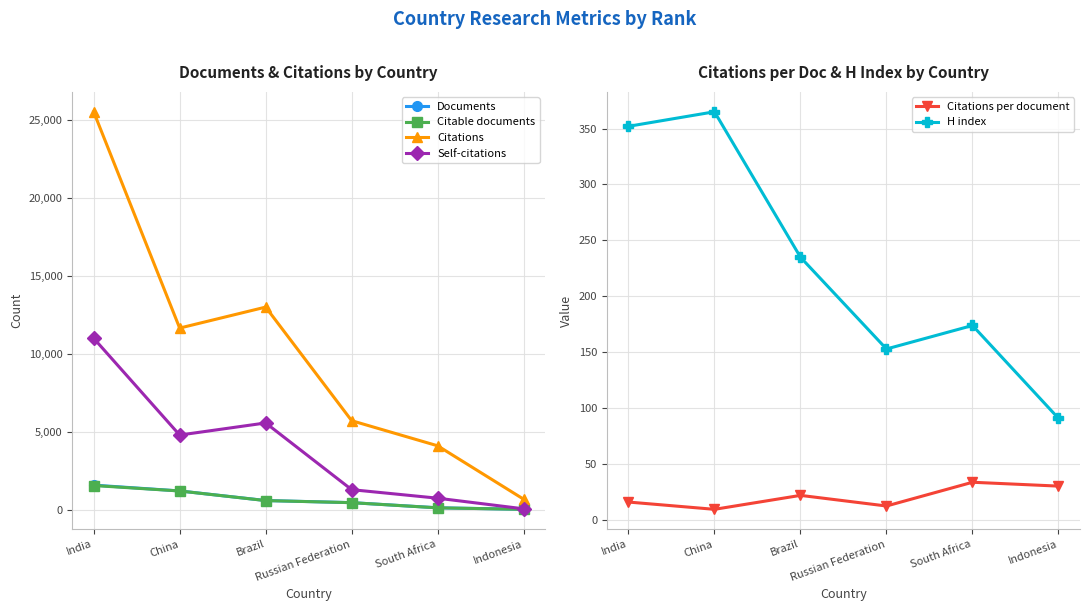

How many values in the Self-citations series exceed 4793?

2